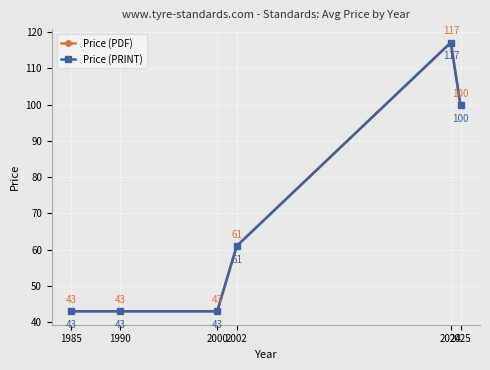

Is this an area chart (filled region under the line)?

No